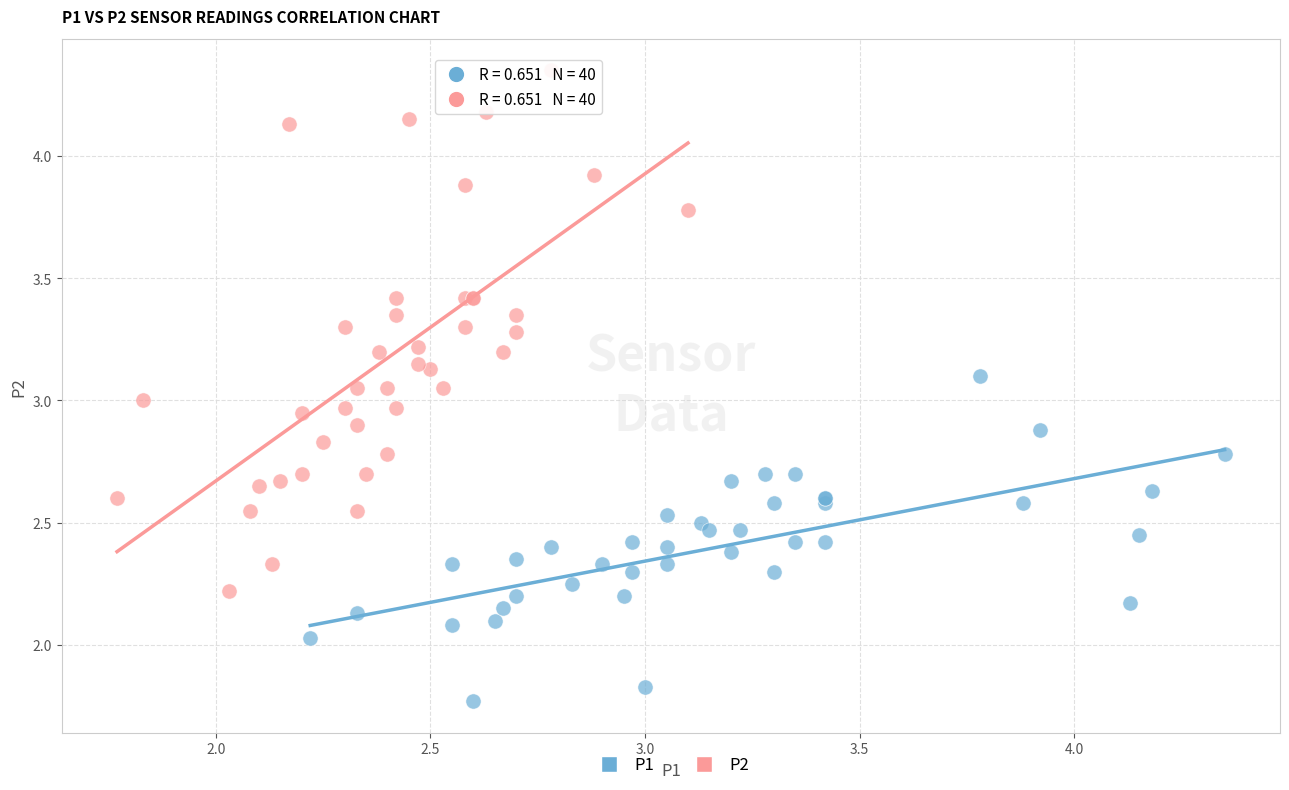

Which series has the largest Y range (max minus min)?

P2